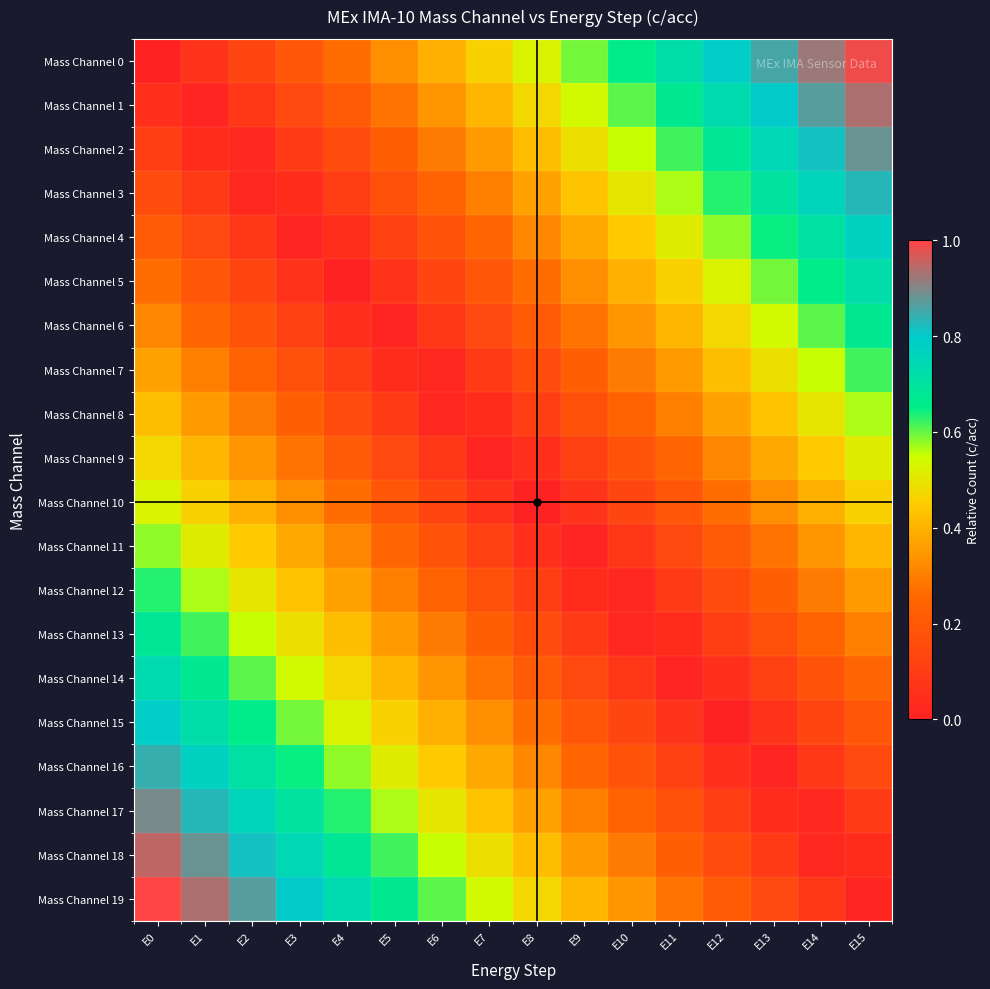

Between E1 and E9, which series saw the biggest shift?

Mass Channel 0